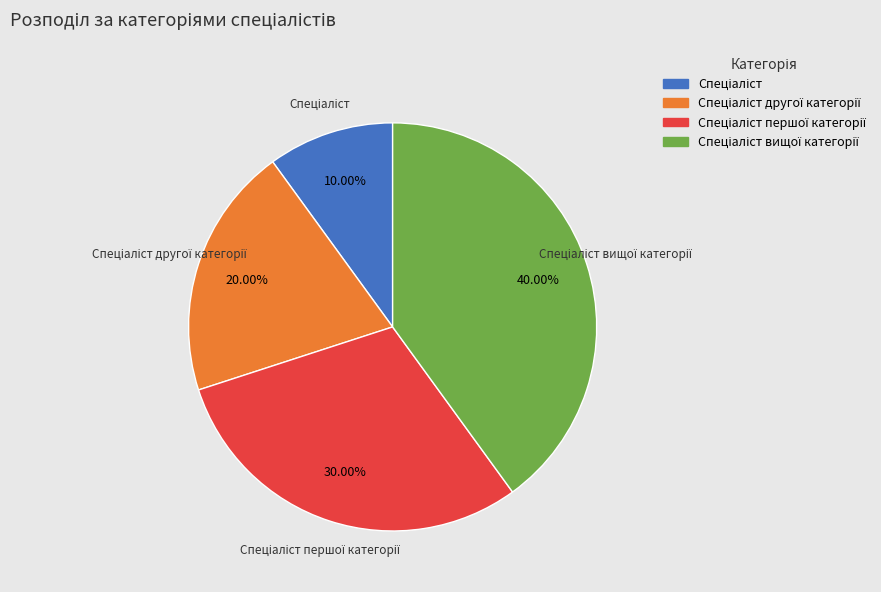

Does any single category account for the majority?

No